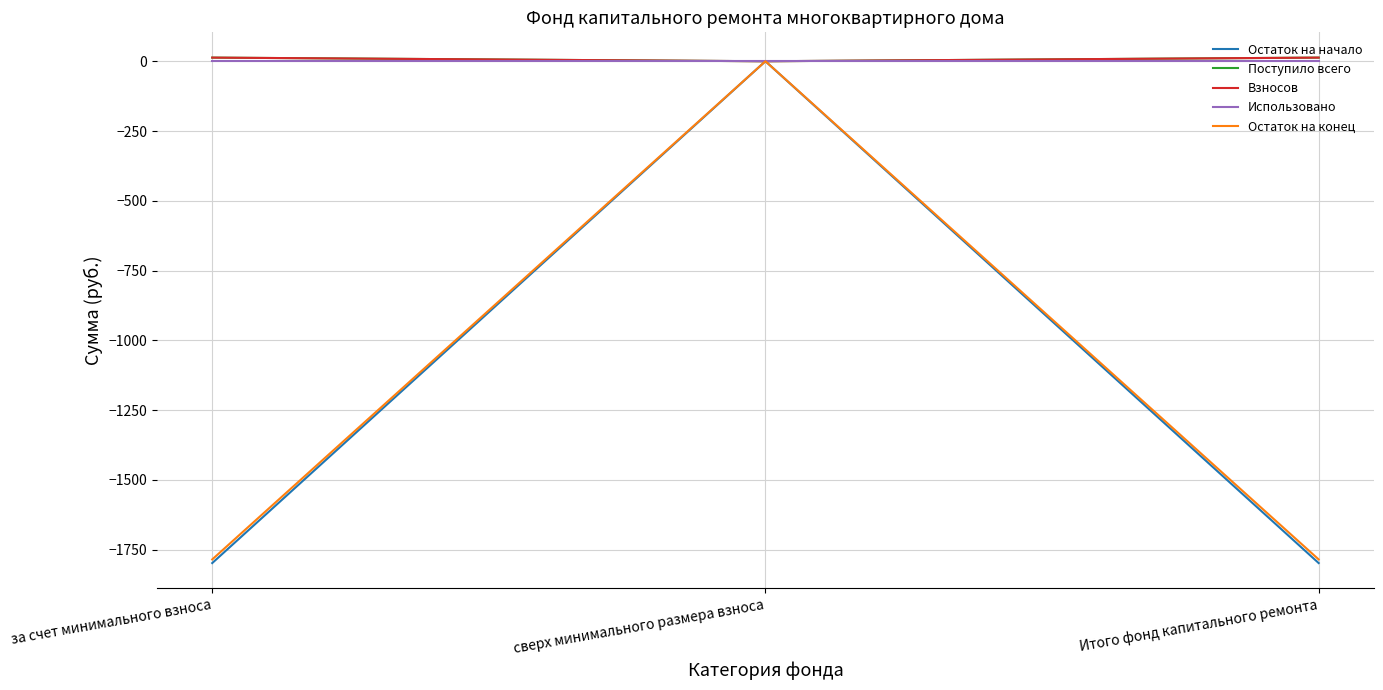

What is the label of the 1st point from the left?

за счет минимального взноса